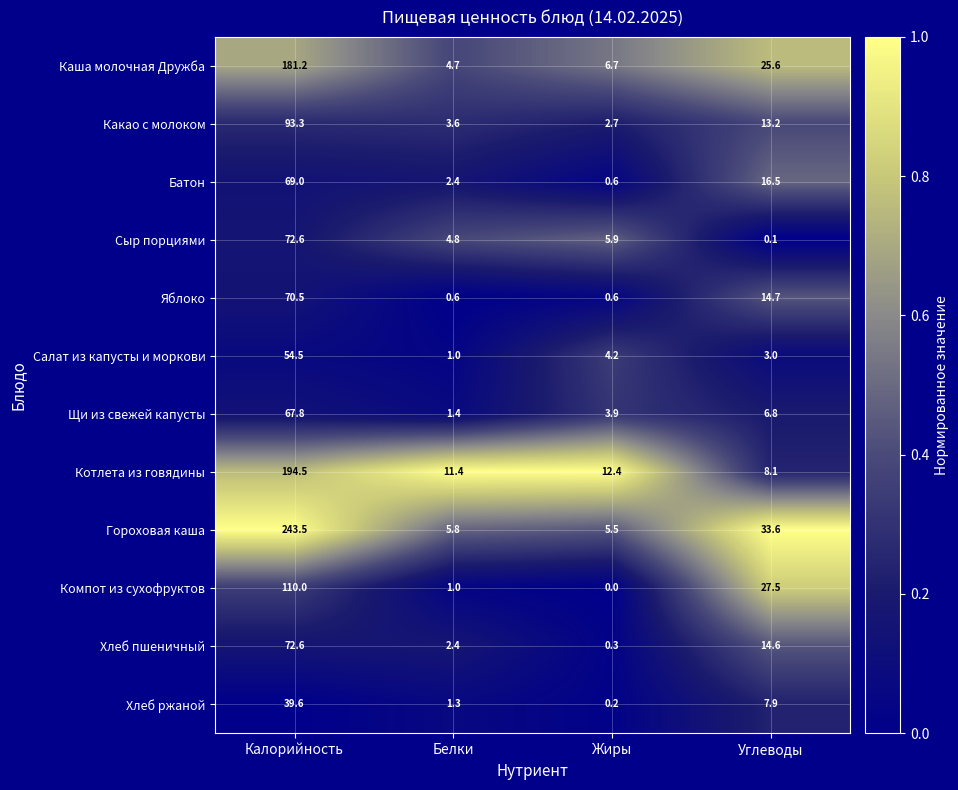

What is the maximum value shown in the chart?

243.5